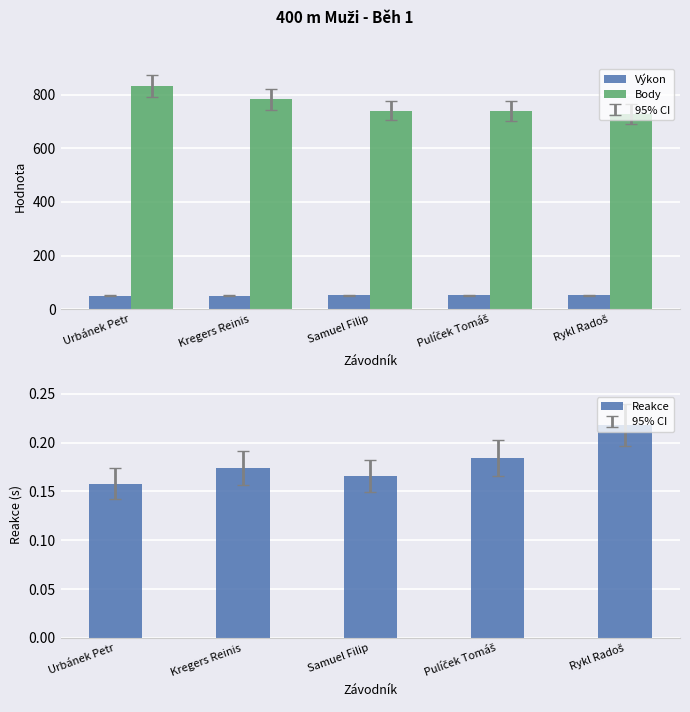

What is the value of the Body bar at the 4th from the left?

740.0